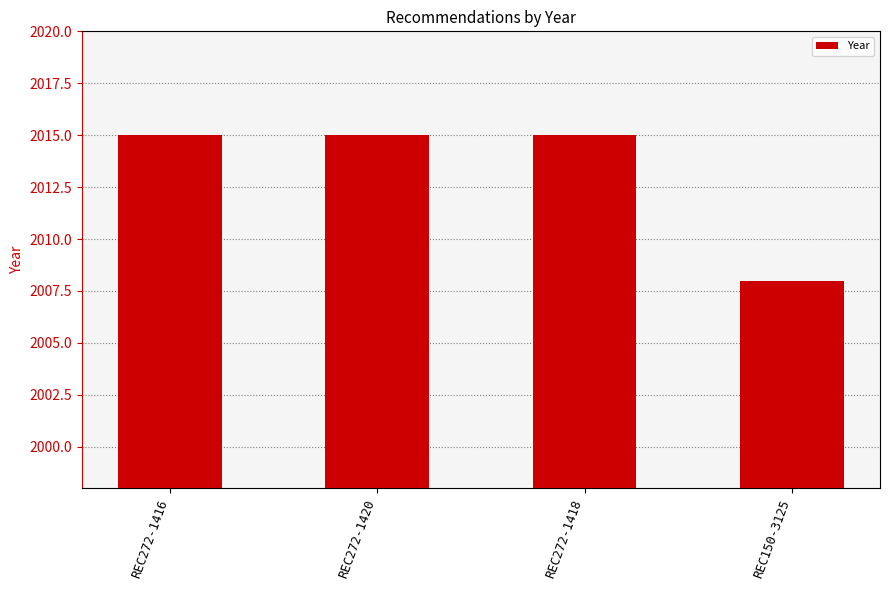

What is the label of the 3rd bar from the right?

REC272-1420